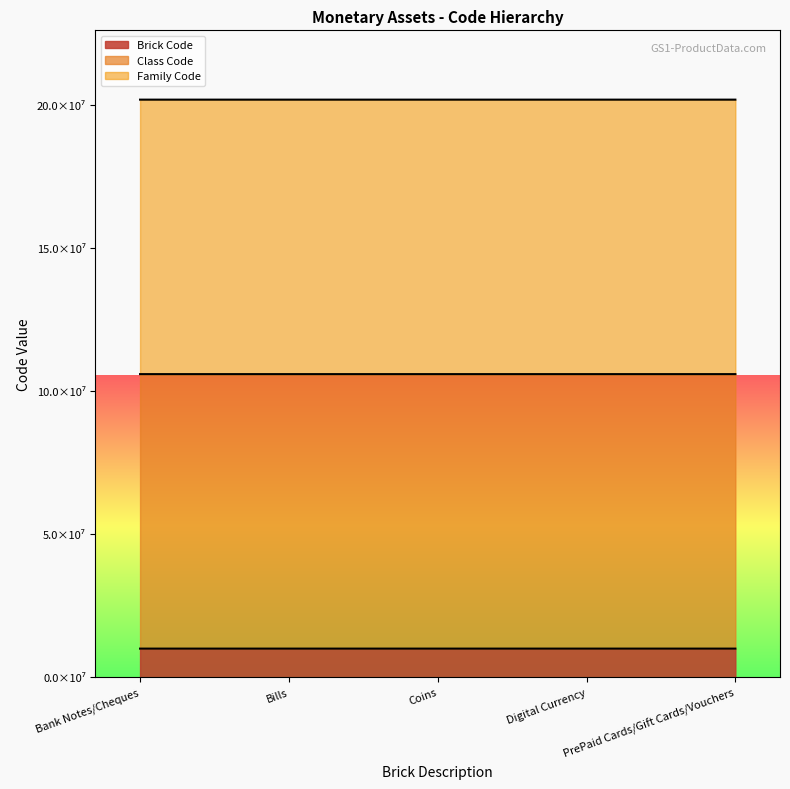

Where is the first local minimum for Brick Code?

Bills